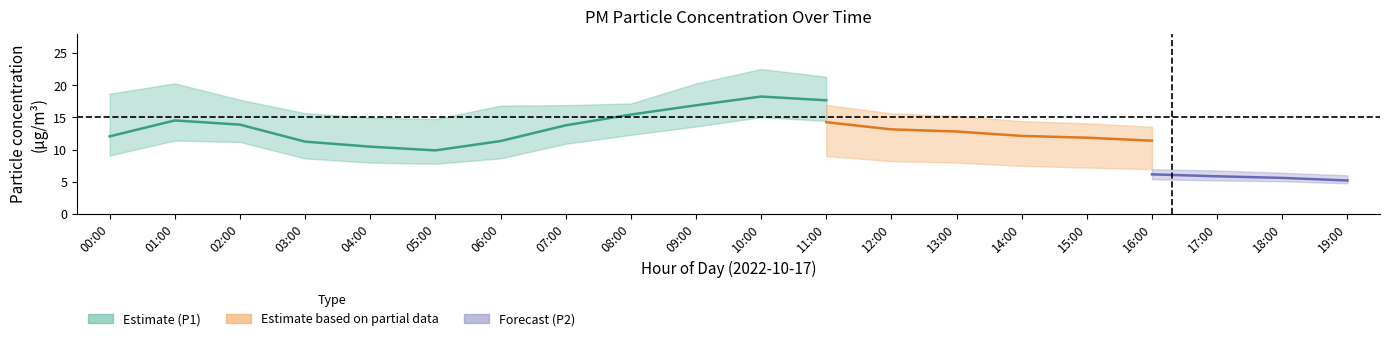

Which has a higher value, 07:00 or 17:00?

07:00